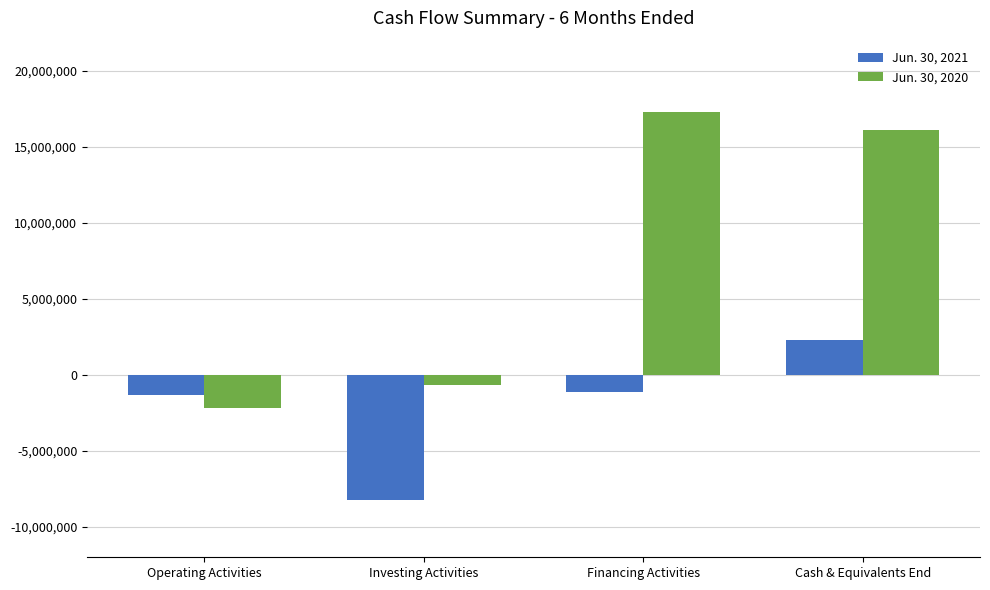

What is the smallest value displayed?

-8243216